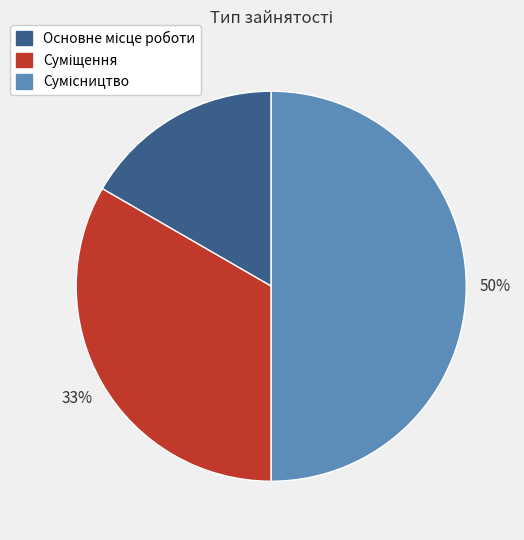

To the nearest percent, what is the average slice percentage?

33%